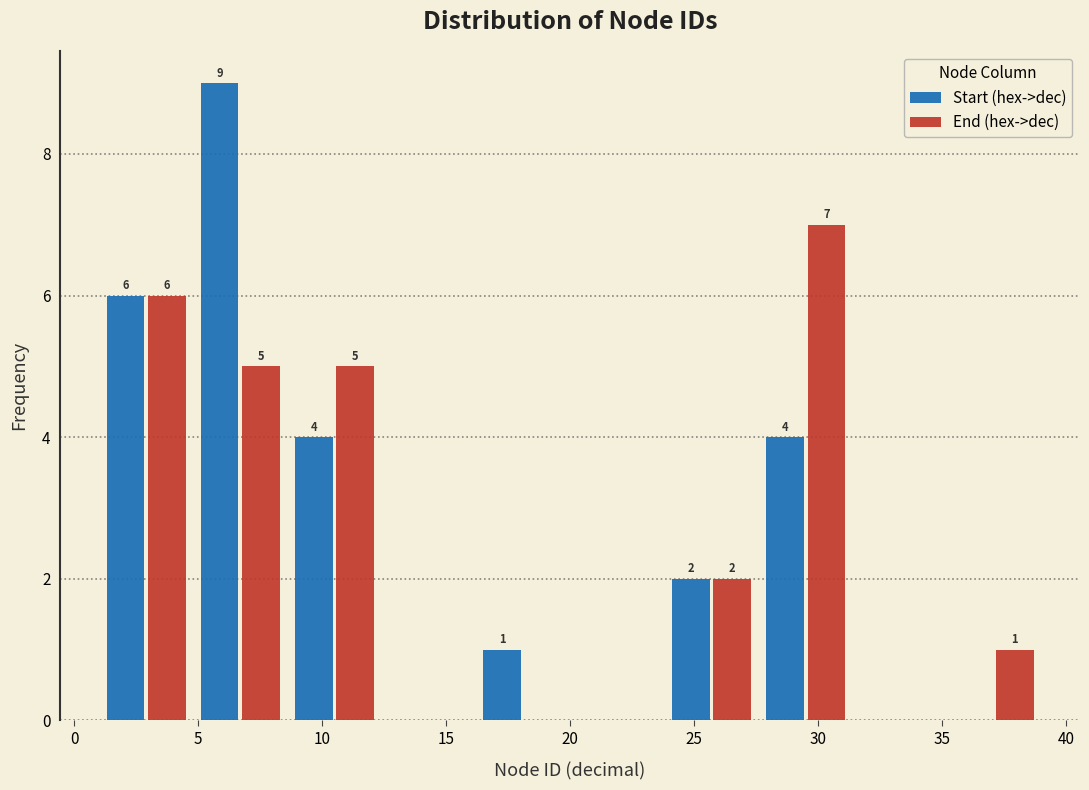

In the End (hex->dec) series, which range on the x-axis has the tallest bar?

27.6 to 31.4